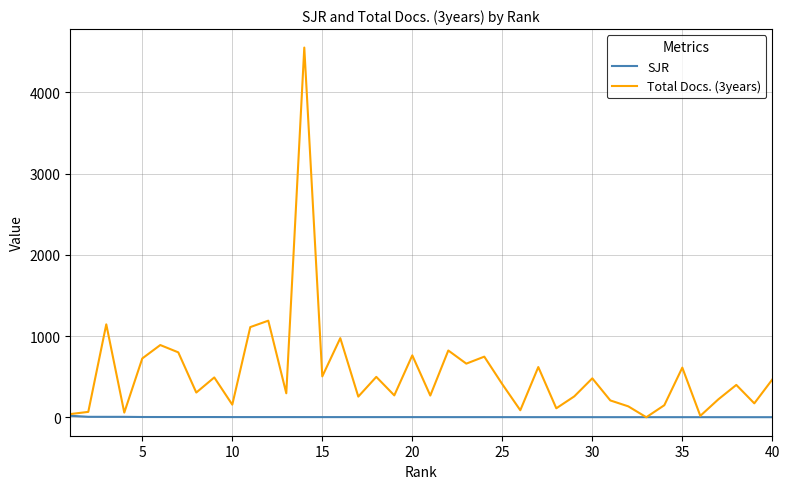

What is the greatest value displayed?

4553.0